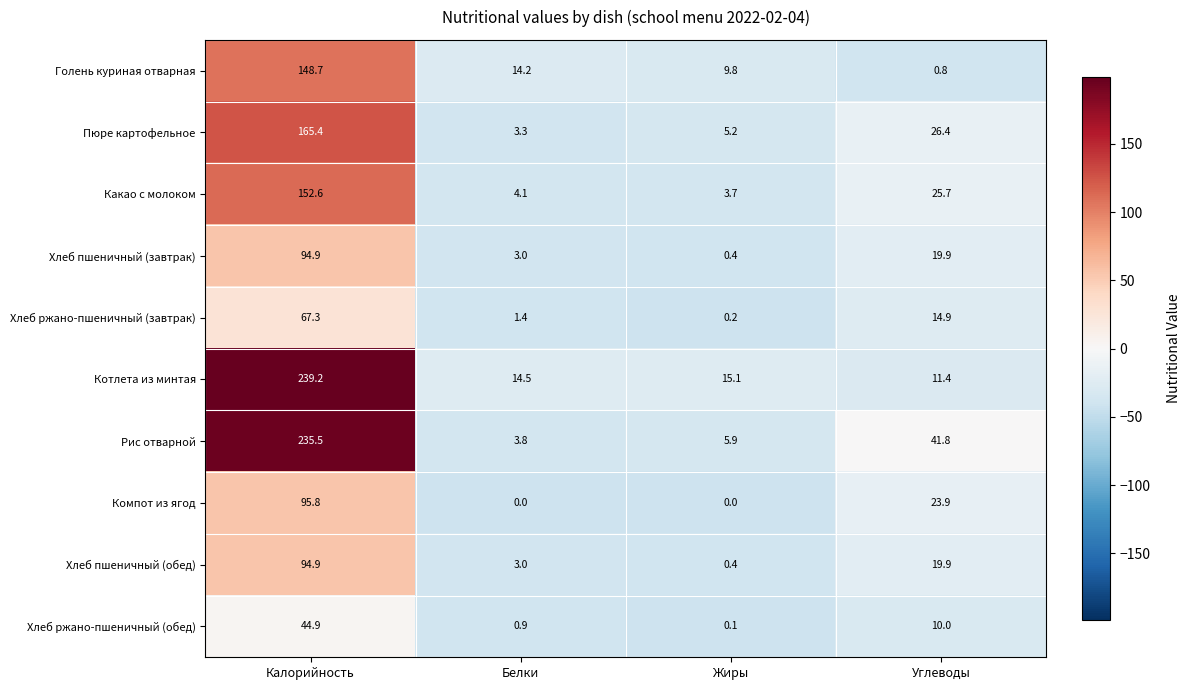

What is the spread (max minus min) of values at Углеводы?

41.0